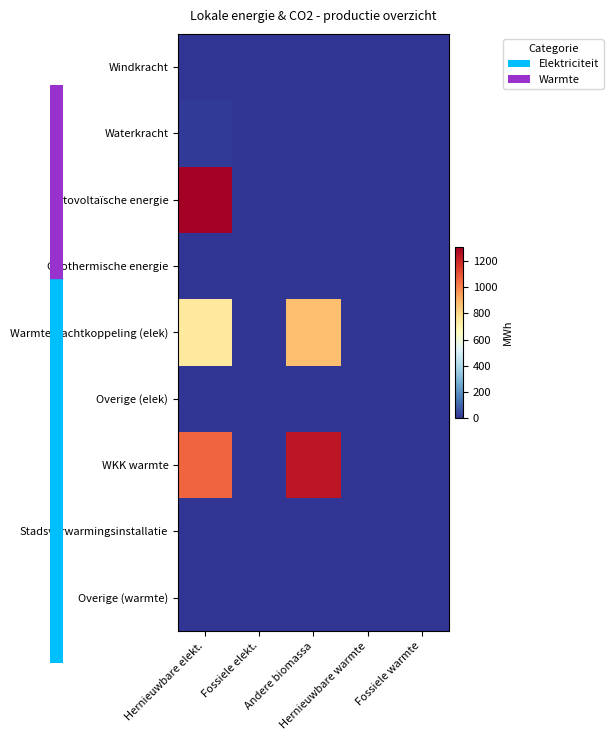

At Hernieuwbare elekt., list the series in order from smallest to largest.

Windkracht, Geothermische energie, Overige (elek), Stadsverwarmingsinstallatie, Overige (warmte), Waterkracht, Warmtekrachtkoppeling (elek), WKK warmte, Fotovoltaïsche energie